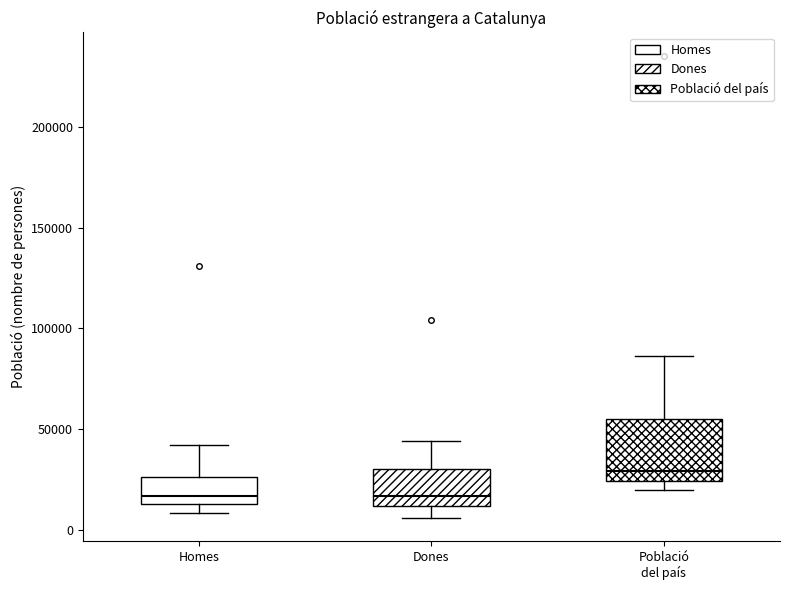

Reading left to right, transcribe this box plot: for each box, give where its median line is, the range the box spans, and where its two whiskers end, as read against the y-axis. The values are not printed on the chart, so give them approximately, as read against the axis.

Homes: median 15000 (just above the box's lower edge), box 15000 to 25000, whiskers 10000 to 40000
Dones: median 15000, box 10000 to 30000, whiskers 5000 to 45000
Població del país: median 30000, box 25000 to 55000, whiskers 20000 to 85000